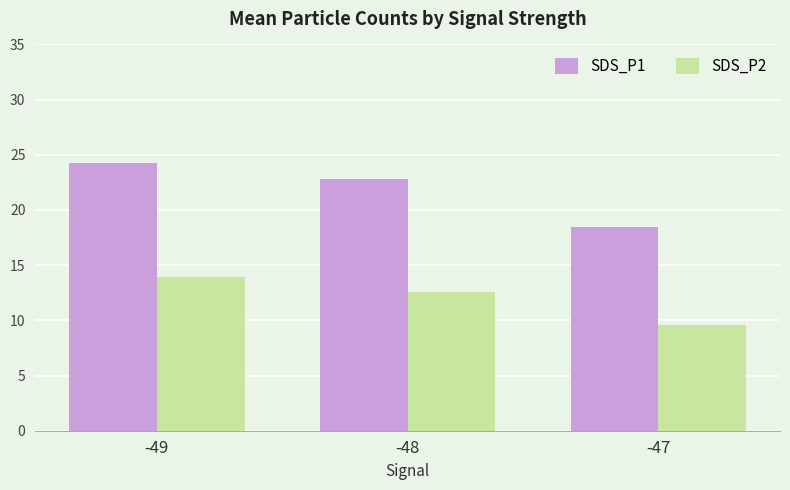

Reading left to right, transcribe all the data shown in this chart.

SDS_P1: 24.3	22.9	18.5
SDS_P2: 13.9	12.6	9.6